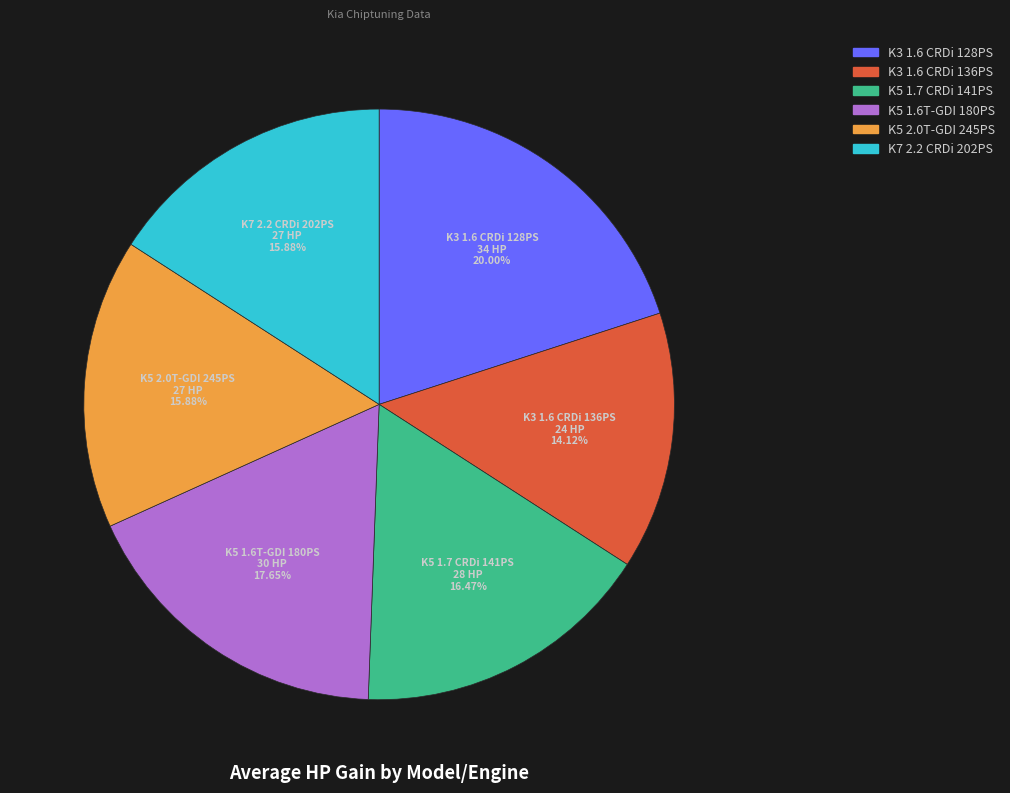

Combined, what portion of the pie is K3 1.6 CRDi 128PS and K7 2.2 CRDi 202PS?

35.9%